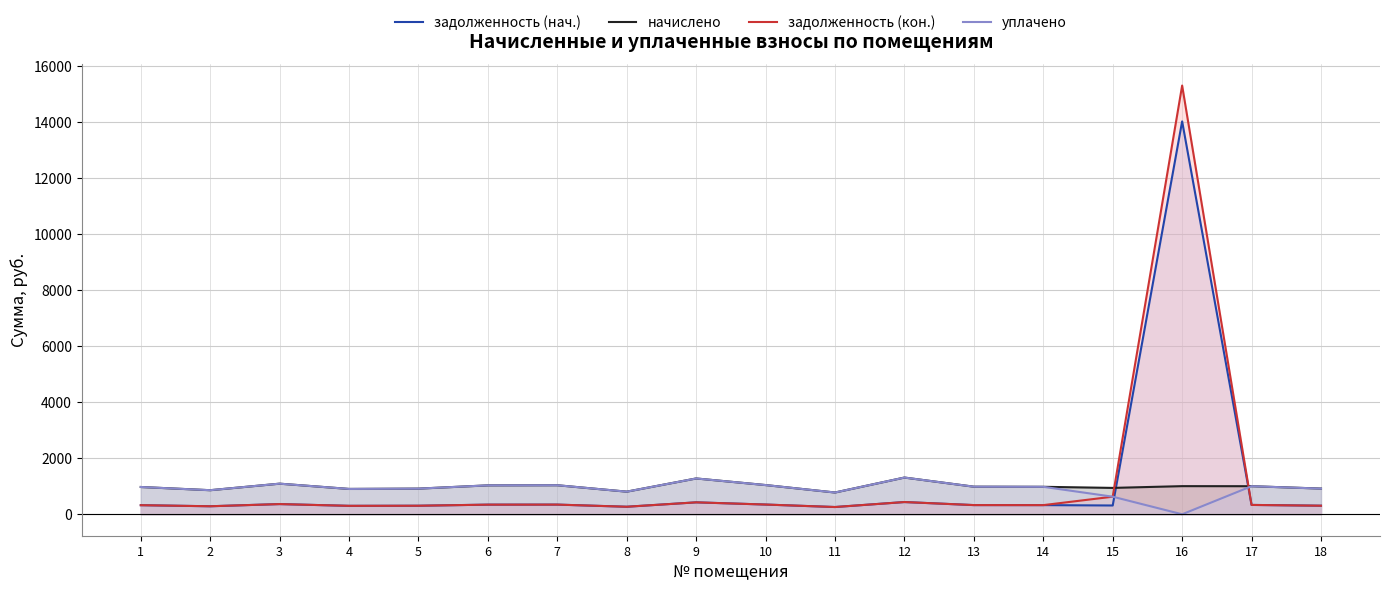

Read the задолженность (нач.) value at 16.

14025.0